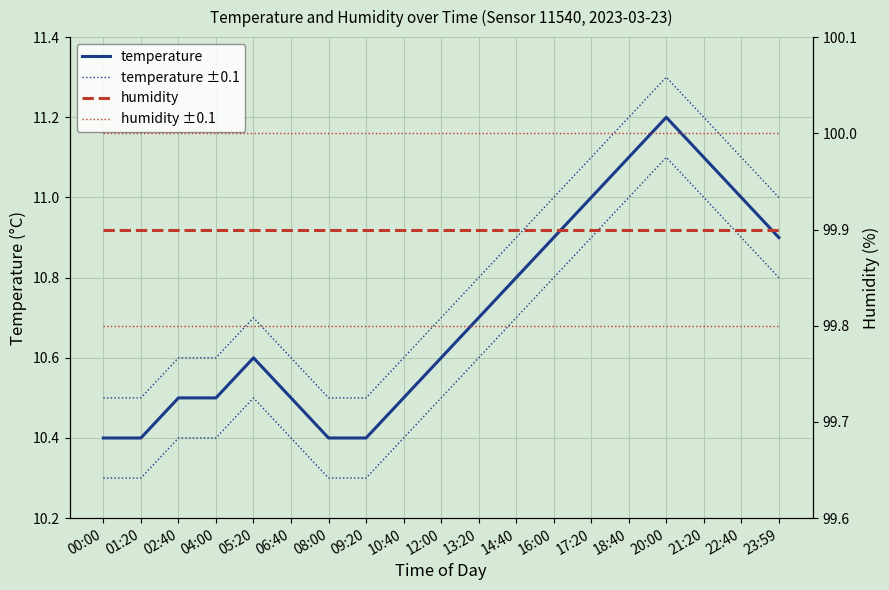

True or false: temperature ±0.1 has more than 1 interior local peaks.

True